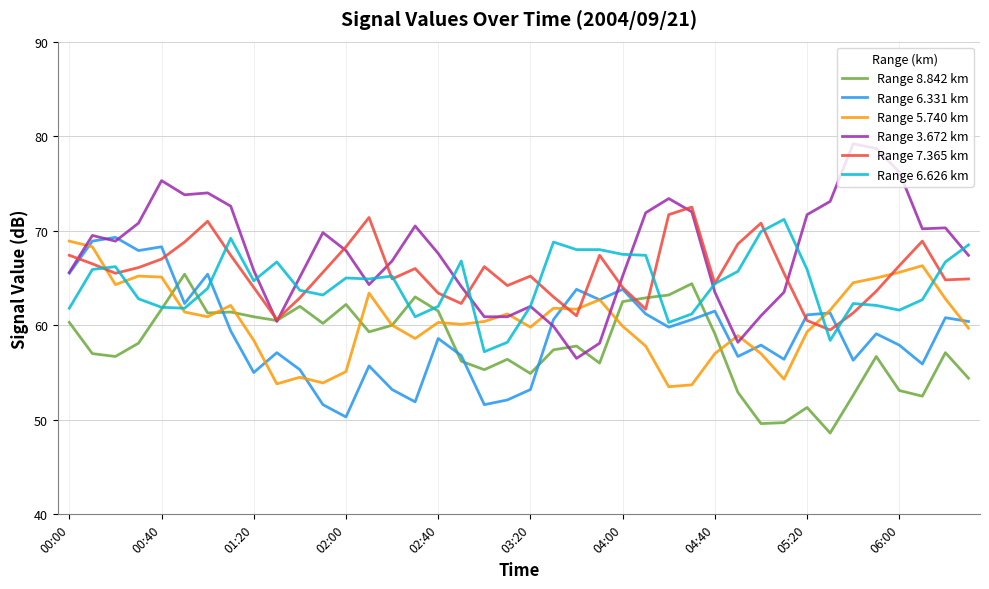

Which series has the widest spread of values?

Range 3.672 km